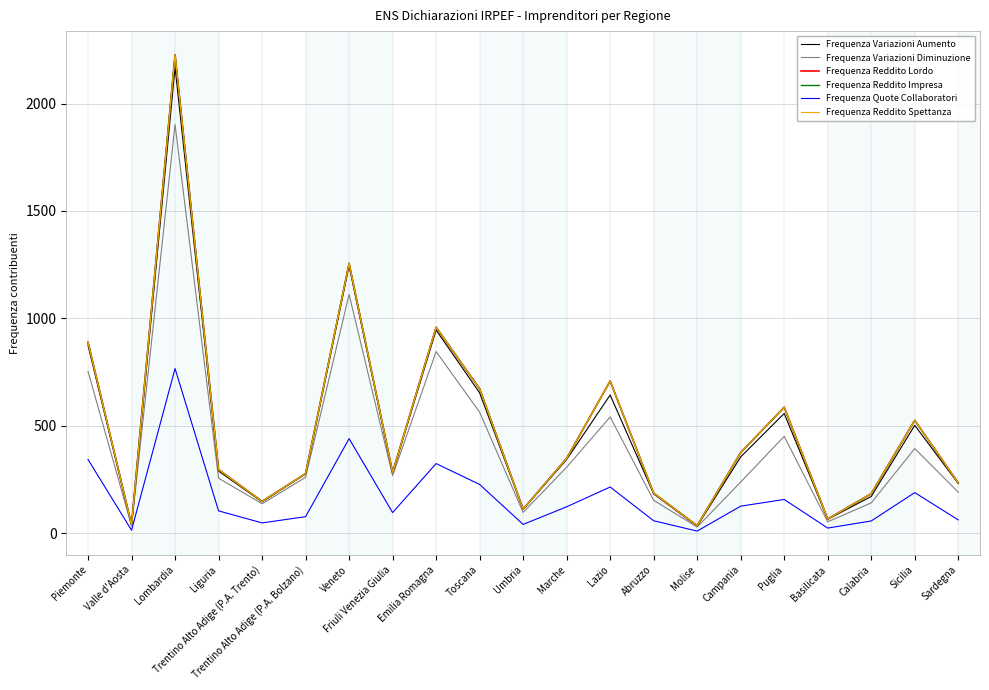

At which category does the chart reach its peak across all series?

Lombardia